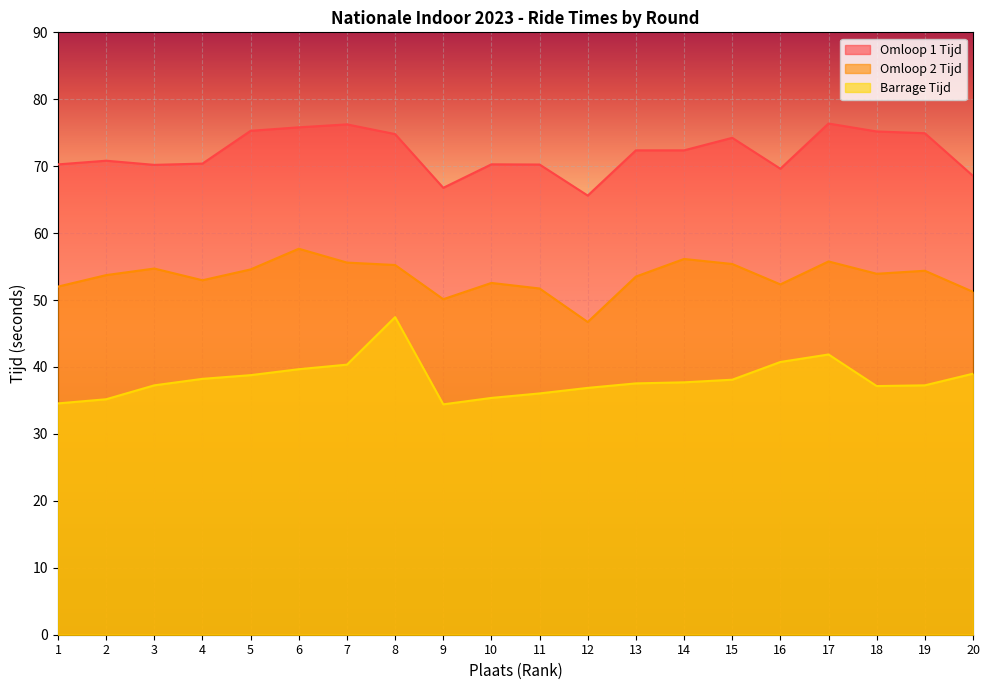

Rank the series at 4 from highest to lowest value.

Omloop 1 Tijd, Omloop 2 Tijd, Barrage Tijd